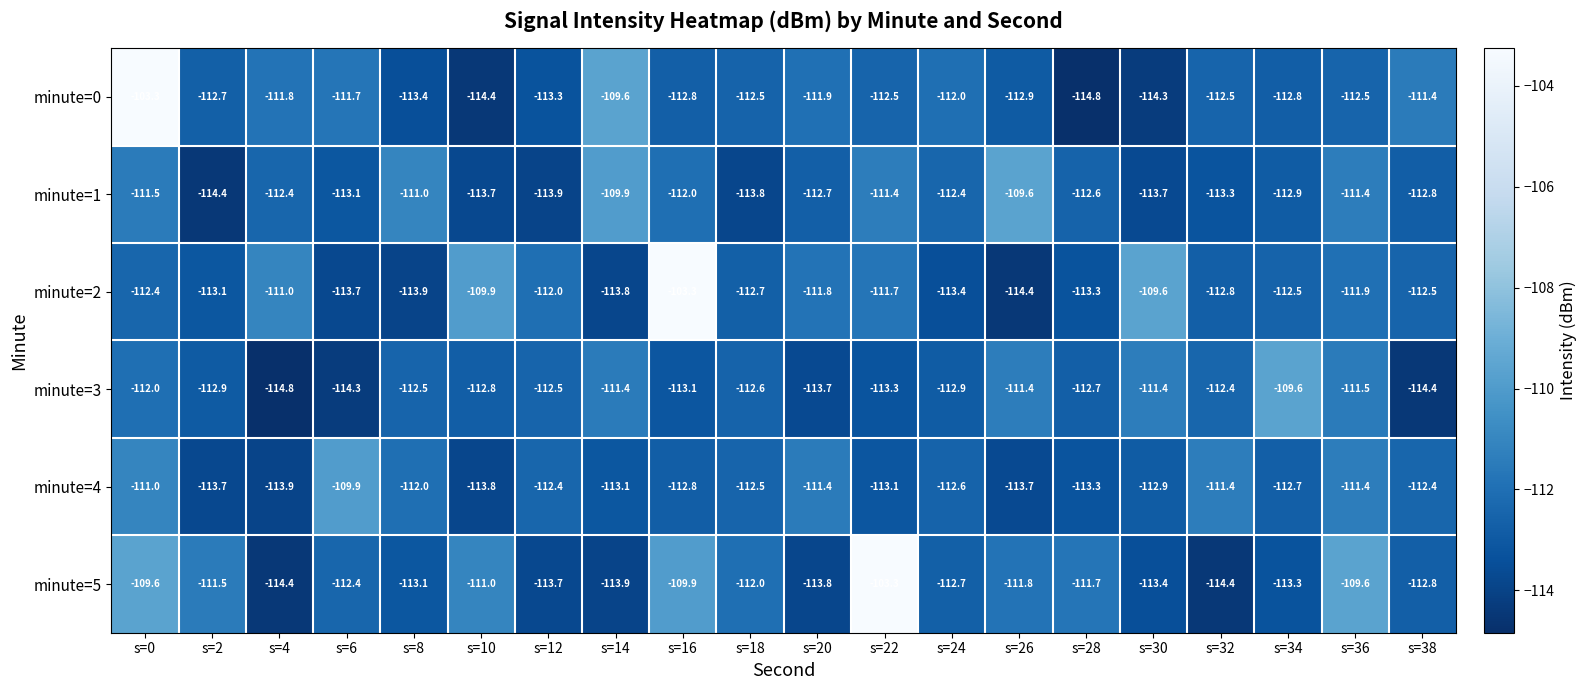

Is it true that minute=5 equals -111.7 at s=28?

True